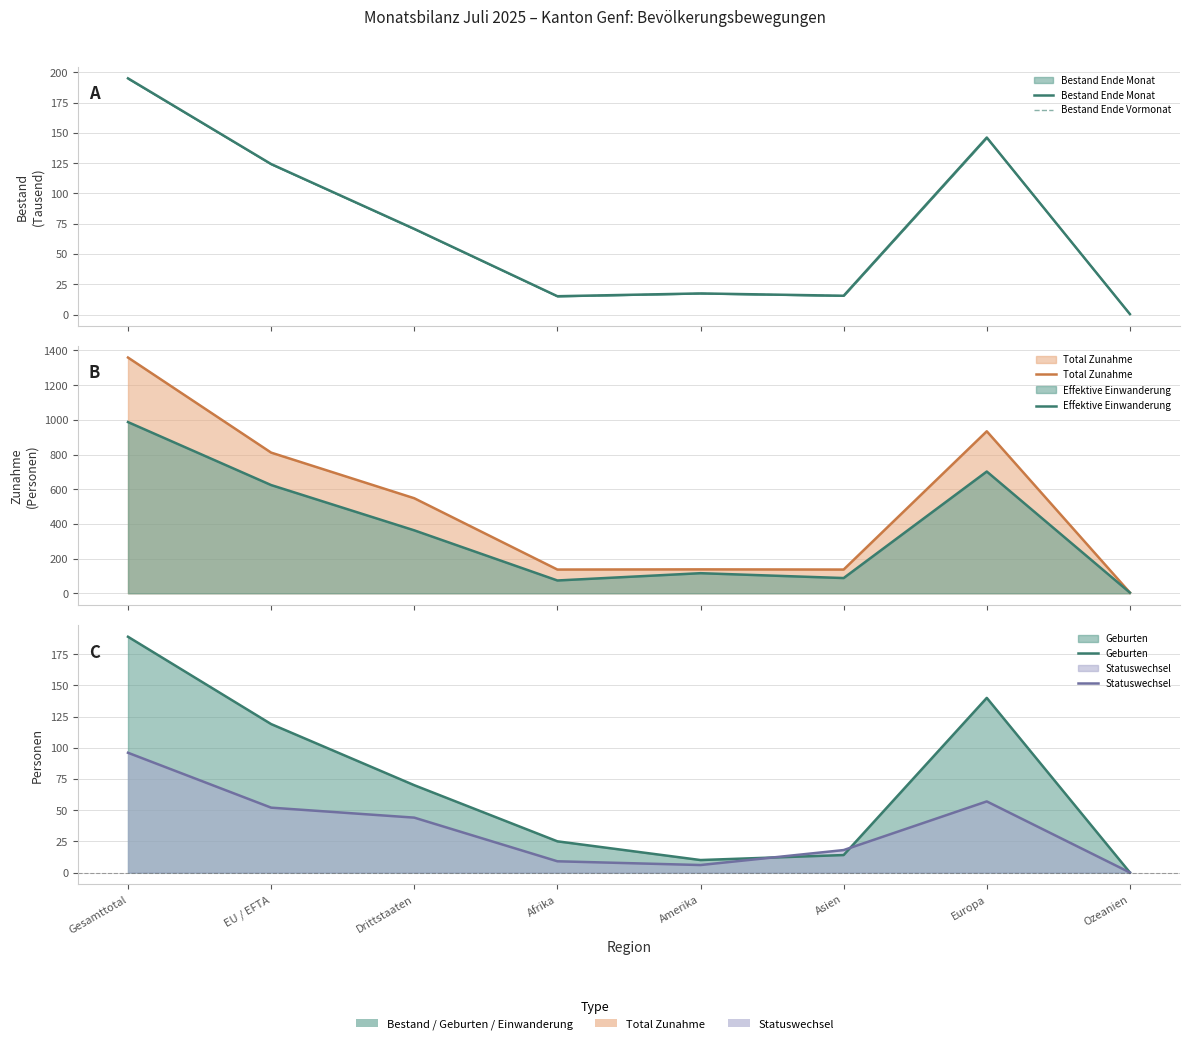

Is the value of Geburten at Asien greater than the value of Bestand Ende Monat at Ozeanien?

Yes